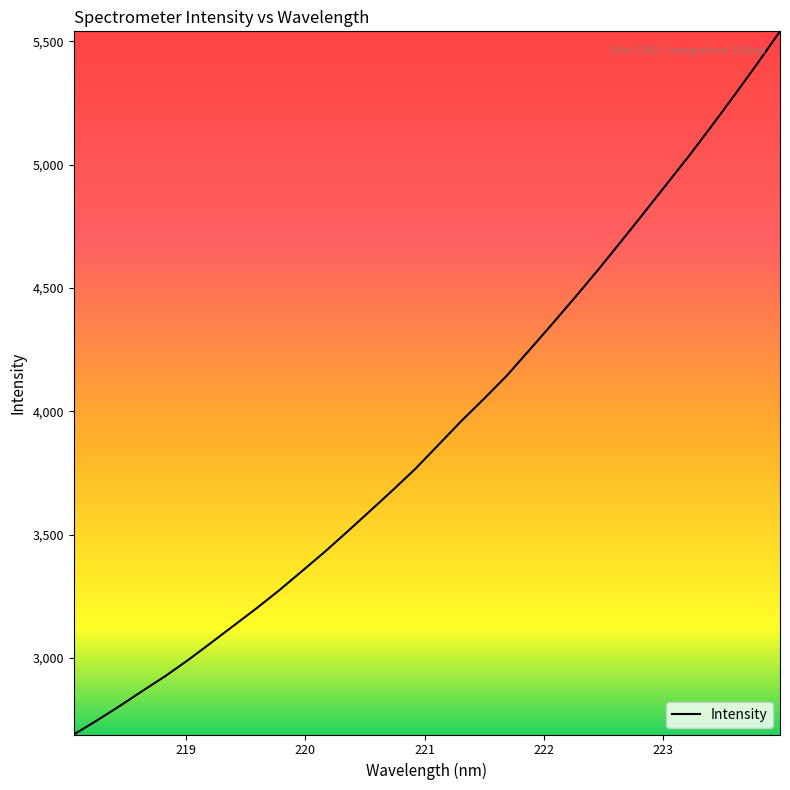

What is the difference between the maximum and minimum values?

2851.0